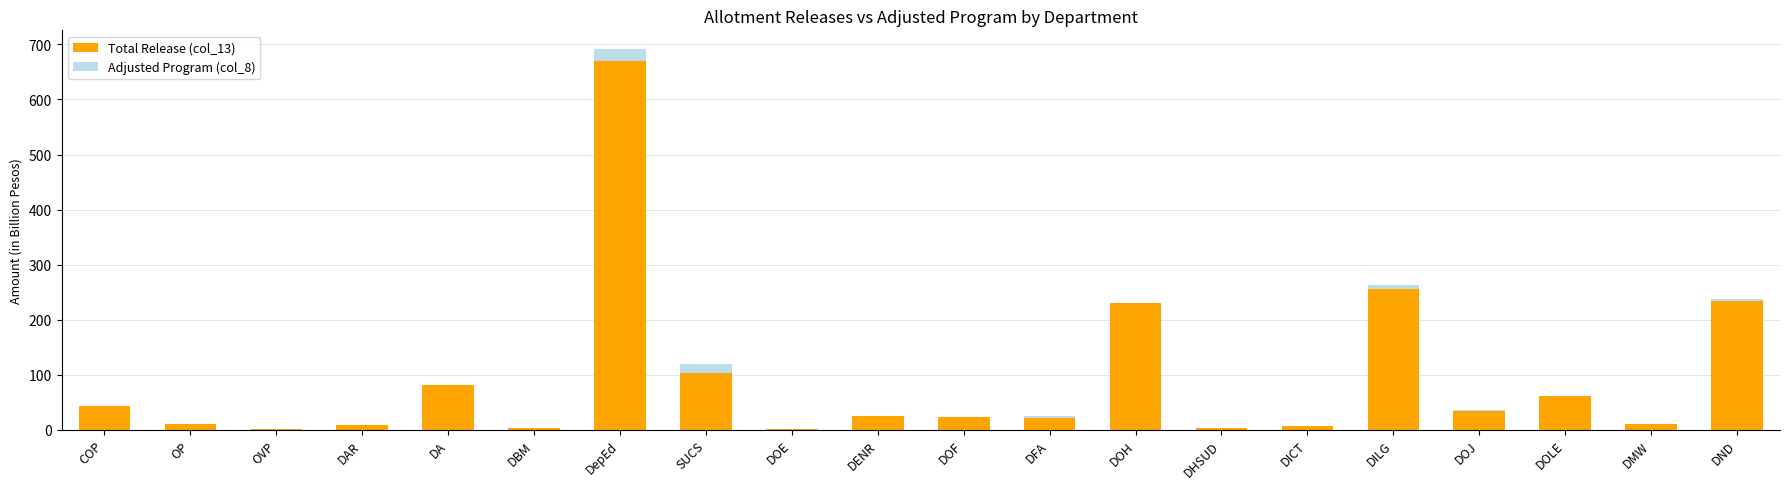

What is the sum of all Total Release (col_13) values?

1829.5